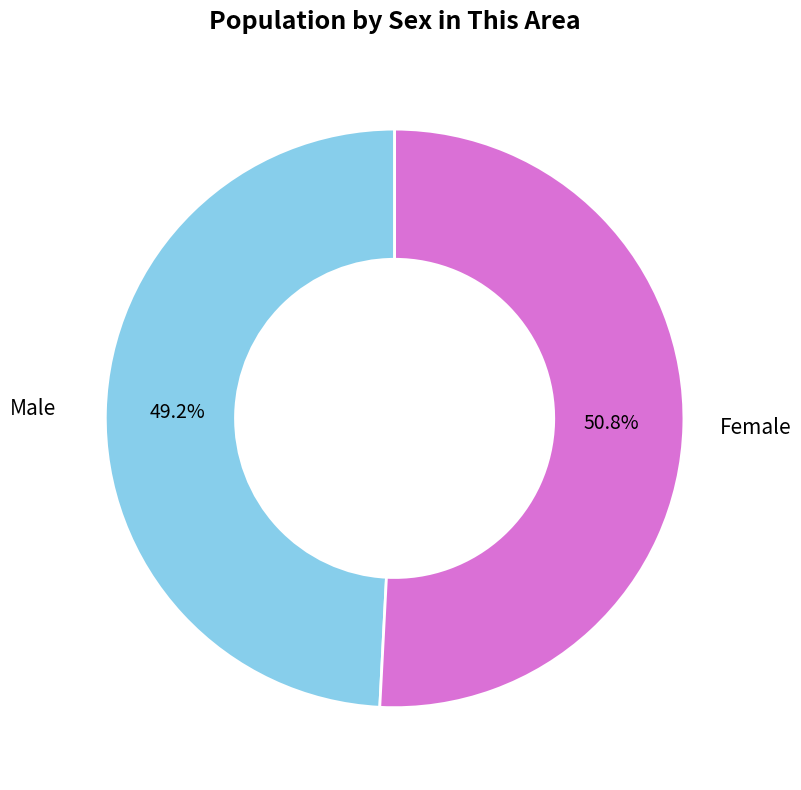

To the nearest percent, what percentage of the pie is Female?

51%